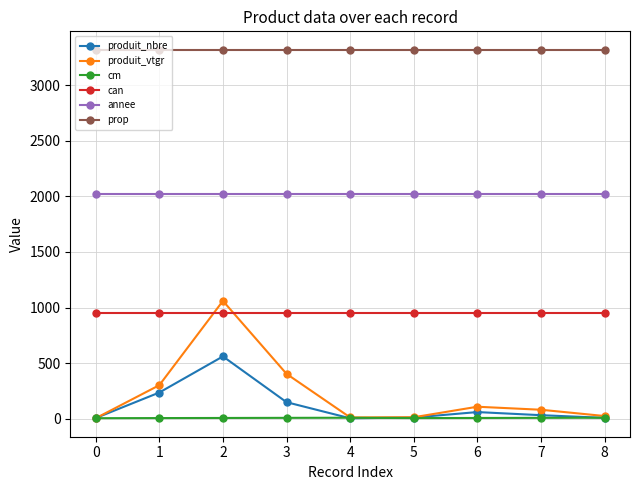

True or false: produit_nbre and prop intersect in this chart.

False